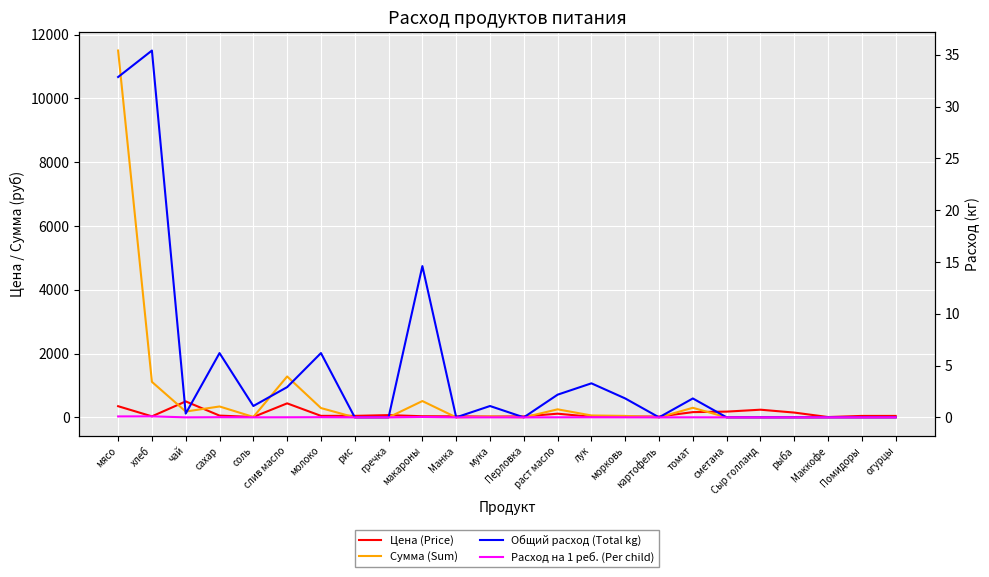

Reading left to right, extract all data points from this chart.

Цена (Price): мясо=350.0	хлеб=31.4	чай=500.0	сахар=55.0	соль=12.0	слив масло=438.9	молоко=47.0	рис=47.0	гречка=70.0	макароны=35.0	Манка=32.0	мука=24.0	Перловка=30.0	раст масло=115.0	лук=18.0	морковь=25.0	картофель=25.0	томат=164.3	сметана=180.0	Сыр голланд=240.0	рыба=150.0	Маккофе=10.0	Помидоры=45.0	огурцы=45.0
Сумма (Sum): мясо=11497.5	хлеб=1112.8	чай=182.5	сахар=341.3	соль=13.1	слив масло=1281.6	молоко=291.6	рис=0.0	гречка=0.0	макароны=511.0	Манка=0.0	мука=26.3	Перловка=0.0	раст масло=251.8	лук=59.1	морковь=45.6	картофель=0.0	томат=299.8	сметана=0.0	Сыр голланд=0.0	рыба=0.0	Маккофе=0.0	Помидоры=0.0	огурцы=0.0
Общий расход (Total kg): мясо=32.9	хлеб=35.4	чай=0.4	сахар=6.2	соль=1.1	слив масло=2.9	молоко=6.2	рис=0.0	гречка=0.0	макароны=14.6	Манка=0.0	мука=1.1	Перловка=0.0	раст масло=2.2	лук=3.3	морковь=1.8	картофель=0.0	томат=1.8	сметана=0.0	Сыр голланд=0.0	рыба=0.0	Маккофе=0.0	Помидоры=0.0	огурцы=0.0
Расход на 1 реб. (Per child): мясо=0.1	хлеб=0.1	чай=0.0	сахар=0.0	соль=0.0	слив масло=0.0	молоко=0.0	рис=0.0	гречка=0.0	макароны=0.0	Манка=0.0	мука=0.0	Перловка=0.0	раст масло=0.0	лук=0.0	морковь=0.0	картофель=0.0	томат=0.0	сметана=0.0	Сыр голланд=0.0	рыба=0.0	Маккофе=0.0	Помидоры=0.0	огурцы=0.0